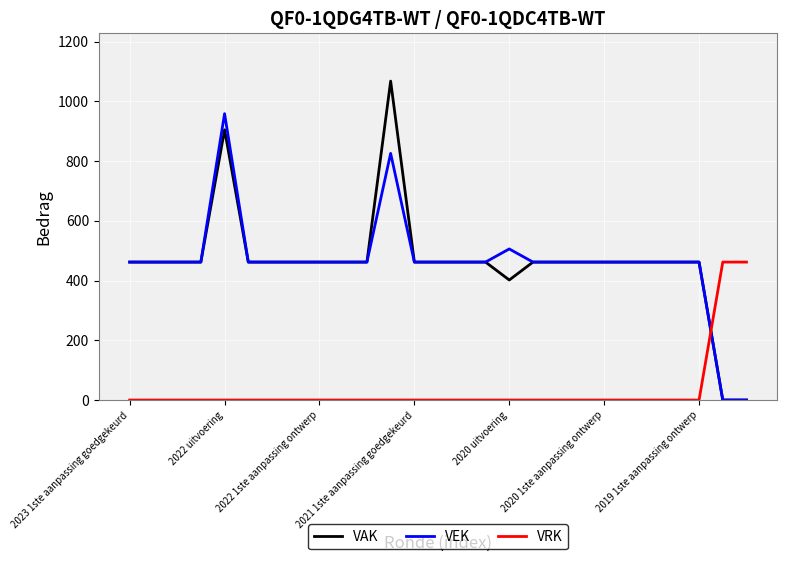

What is the maximum value for VEK?

959